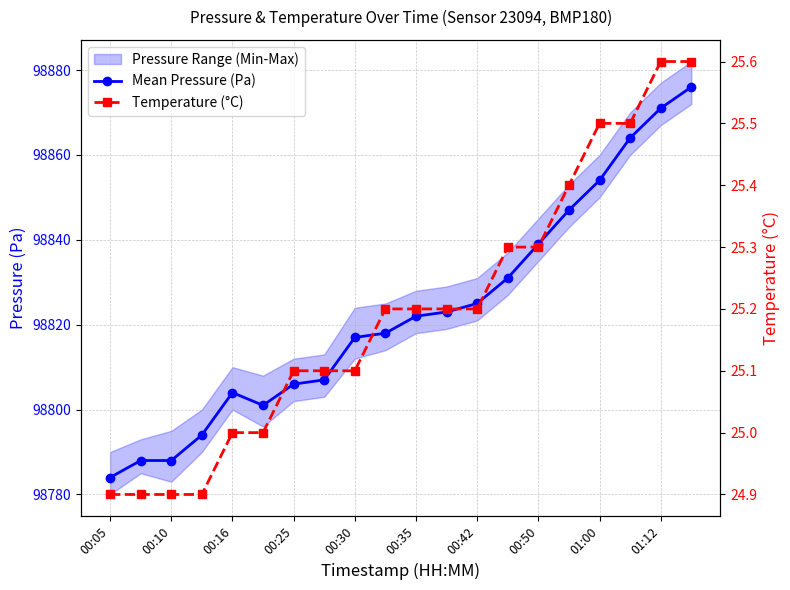

The Temperature (°C) series shows 6.7 at 11. True or false?

False